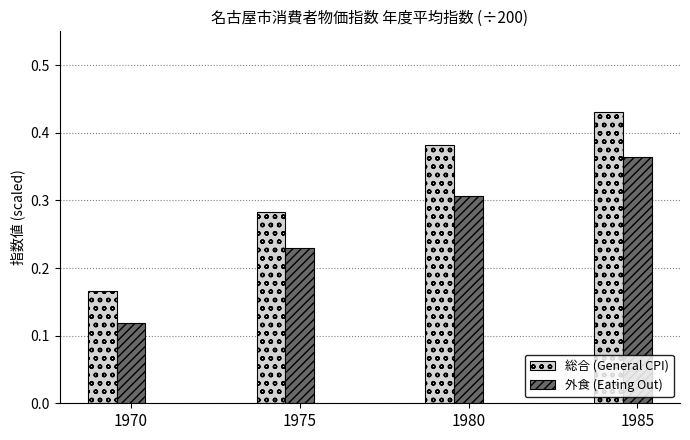

What is the total value across all series at 1975?

0.5